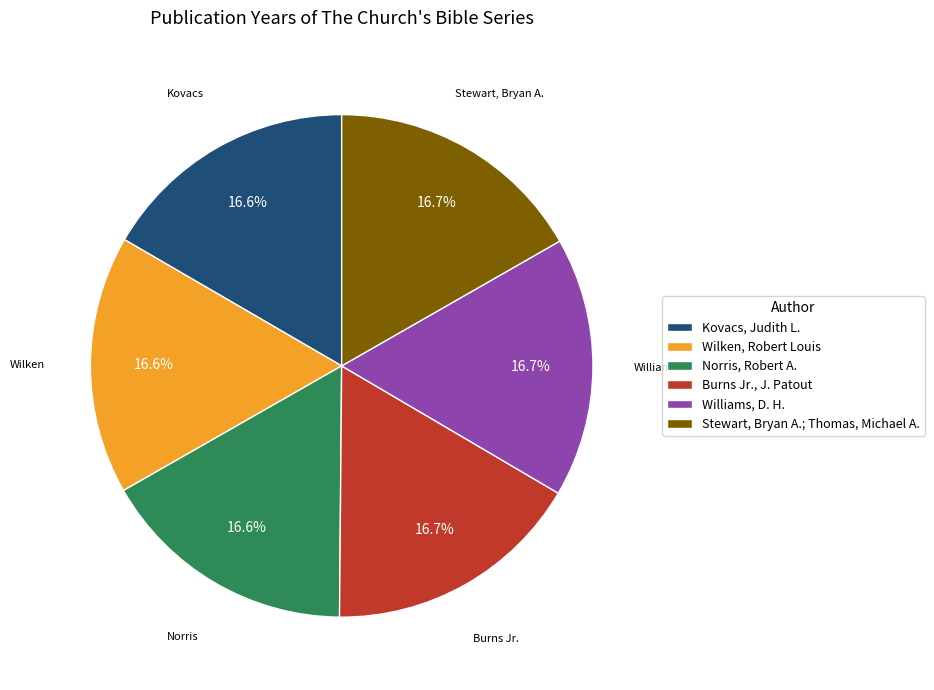

What percentage do Burns Jr., J. Patout and Williams, D. H. together represent?

33.4%